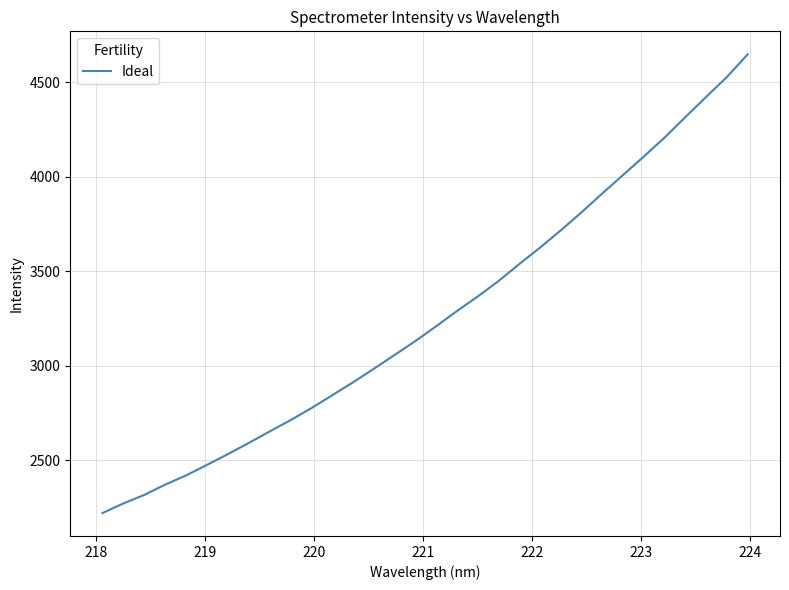

What is the minimum value shown in the chart?

2221.8